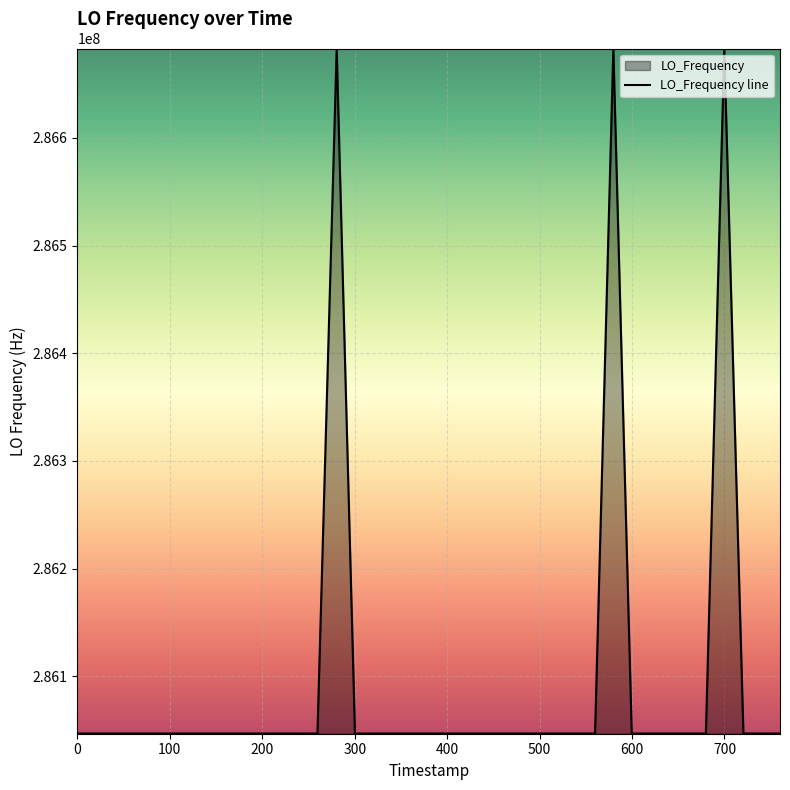

How many lines are shown in the chart?

1